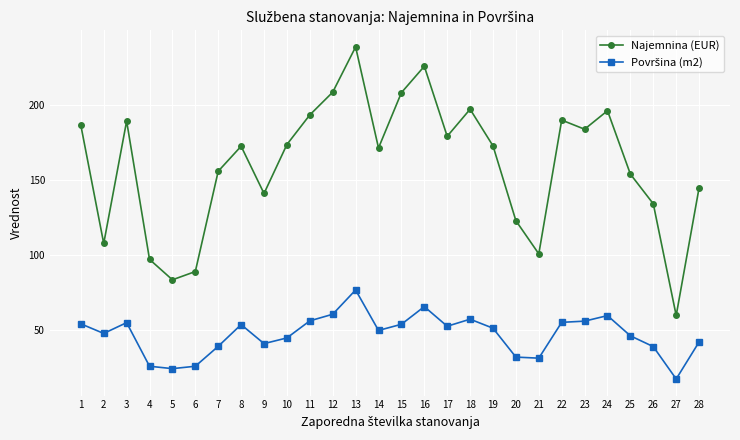

What is the average value of the Najemnina (EUR) series?

160.0